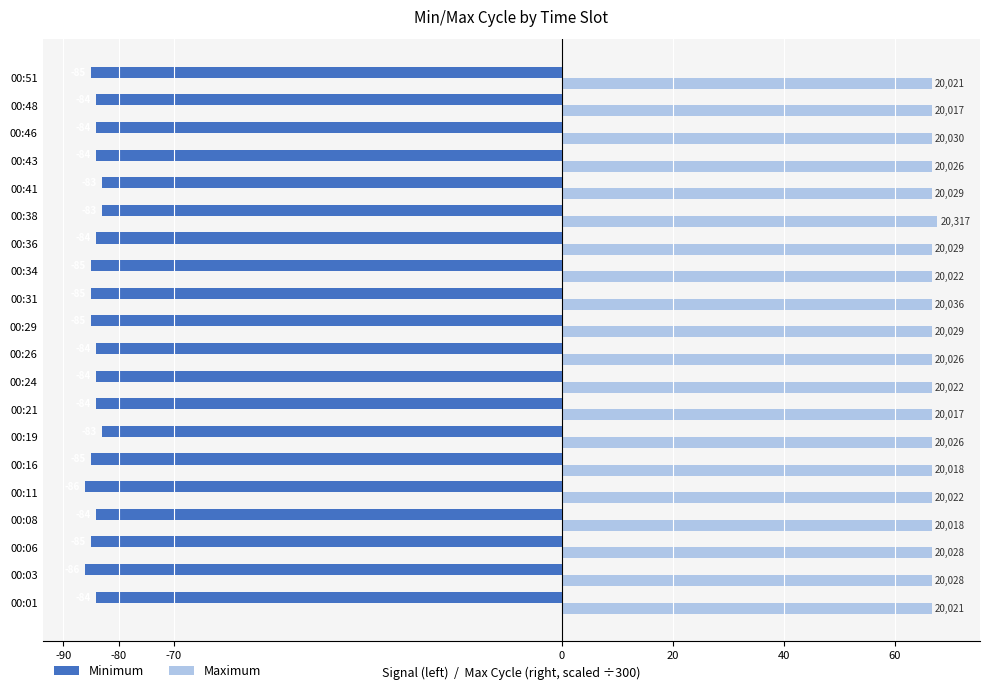

Count the number of data series in this chart.

2